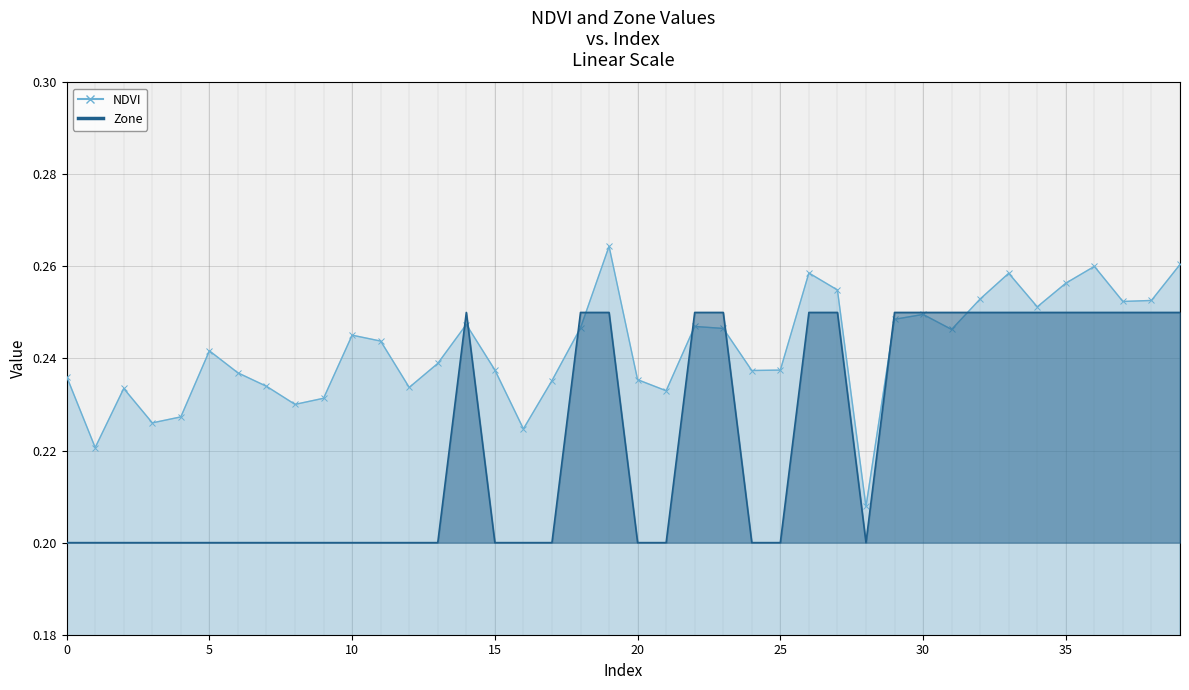

Rank the categories by NDVI value from highest to lowest.

19, 39, 36, 26, 33, 35, 27, 32, 38, 37, 34, 30, 29, 14, 22, 18, 23, 31, 10, 11, 5, 13, 15, 25, 24, 6, 0, 20, 17, 7, 12, 2, 21, 9, 8, 4, 3, 16, 1, 28